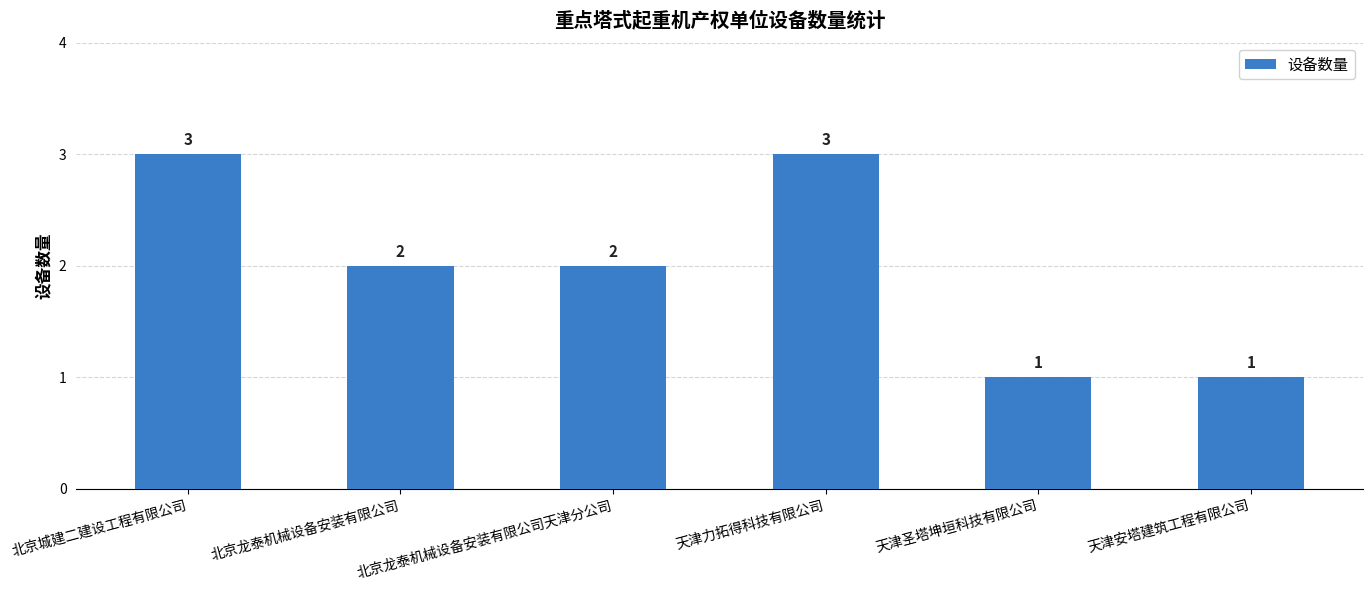

Reading left to right, list all the values displayed in this chart.

3	2	2	3	1	1